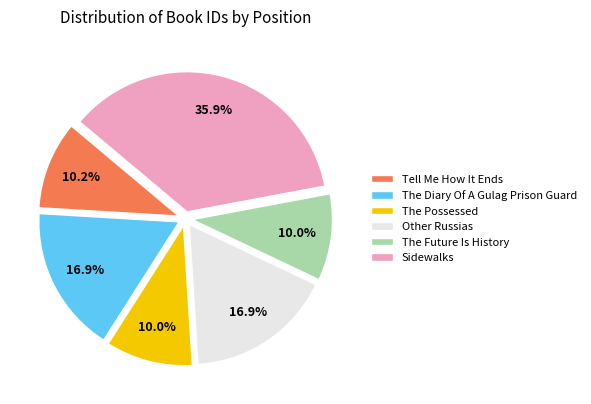

Is the sum of The Diary Of A Gulag Prison Guard and The Possessed greater than half?

No